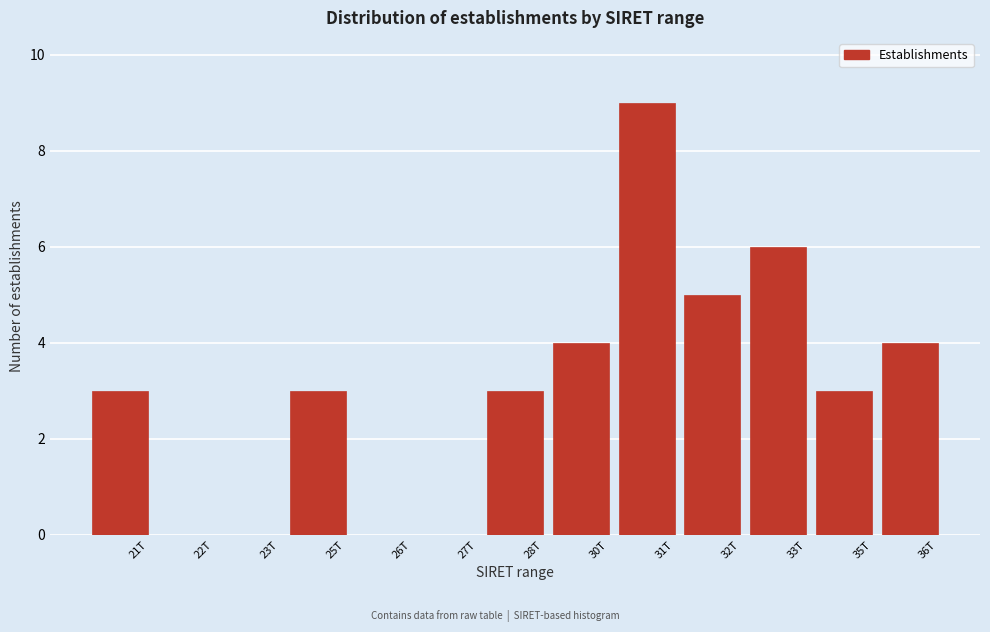

Reading left to right, transcribe all the data shown in this chart.

21T=3	22T=0	23T=0	25T=3	26T=0	27T=0	28T=3	30T=4	31T=9	32T=5	33T=6	35T=3	36T=4